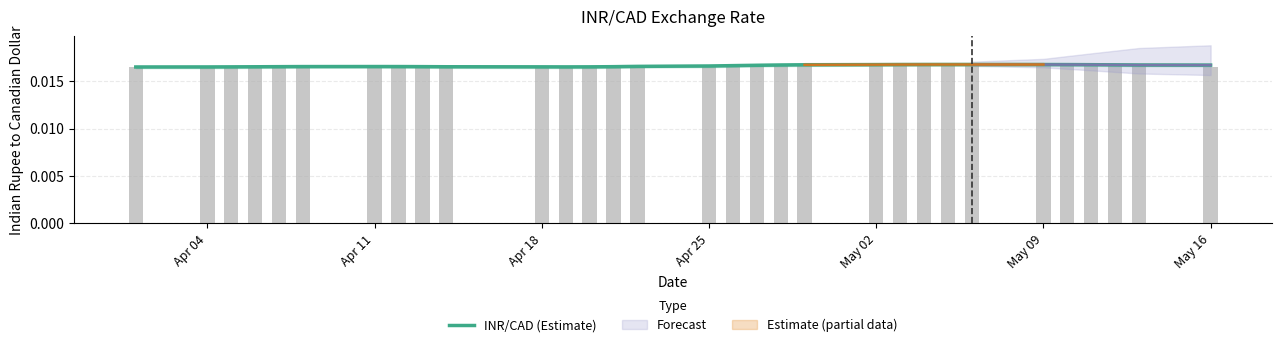

The chart shows a value of 0.0 at Apr 18. True or false?

False